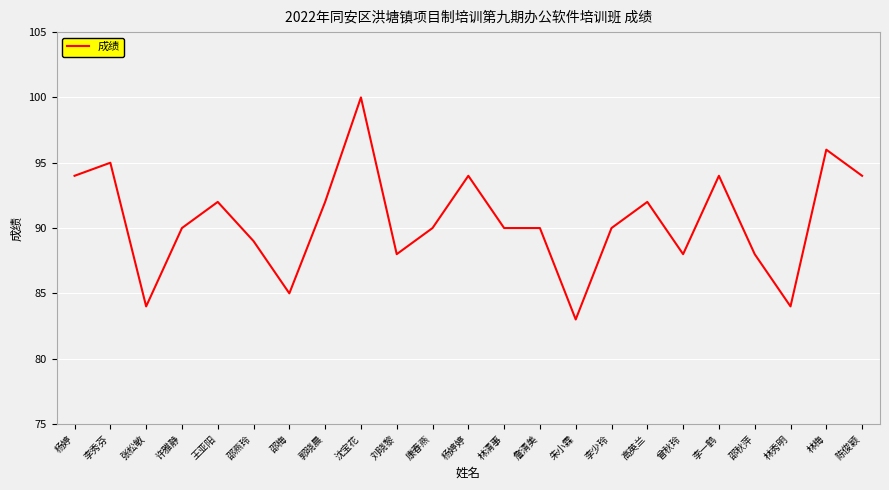

At which category does the chart reach its minimum across all series?

朱小霖